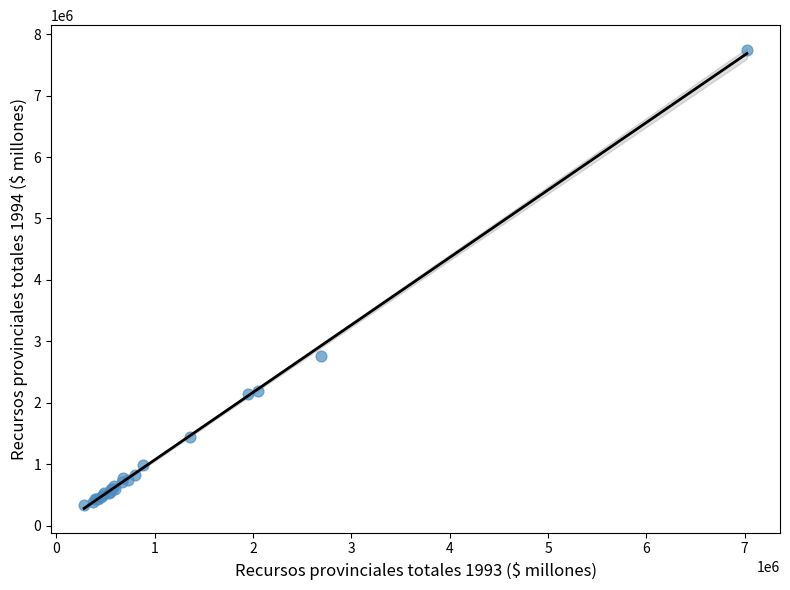

What Y value in the scatter plot is closest to 4037094?

2760662.1